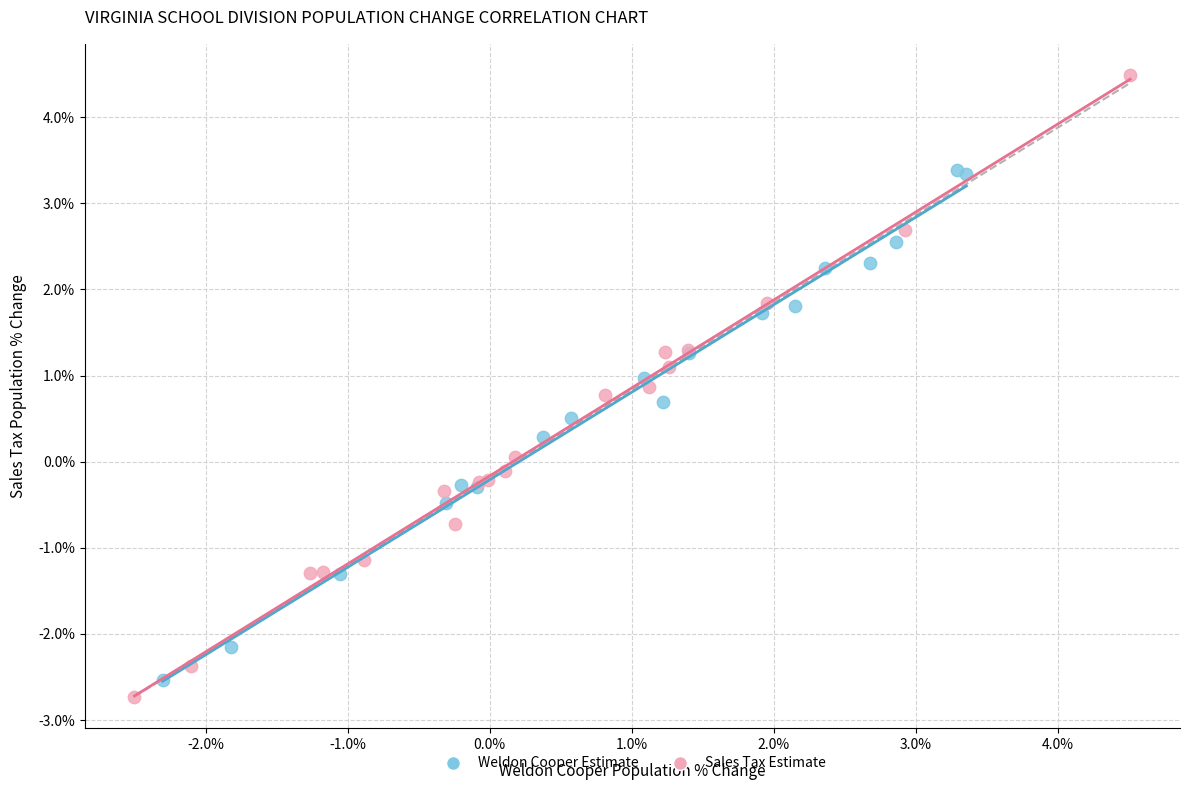

What are all the series names shown in the legend?

Weldon Cooper Estimate, Sales Tax Estimate